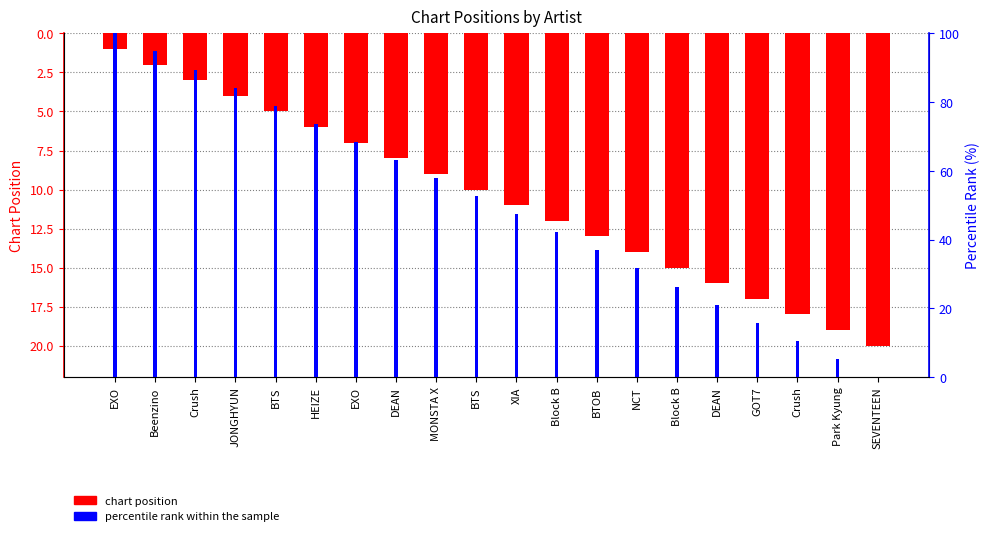

Between XIA and DEAN, which series saw the biggest shift?

percentile rank within the sample